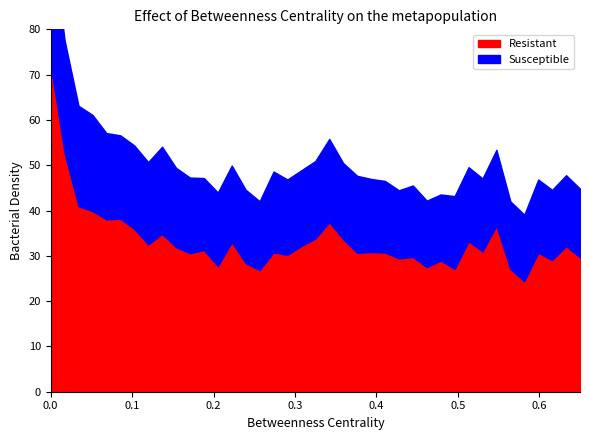

Is it true that SDS_P2 equals 5.4 at 00:57?

False